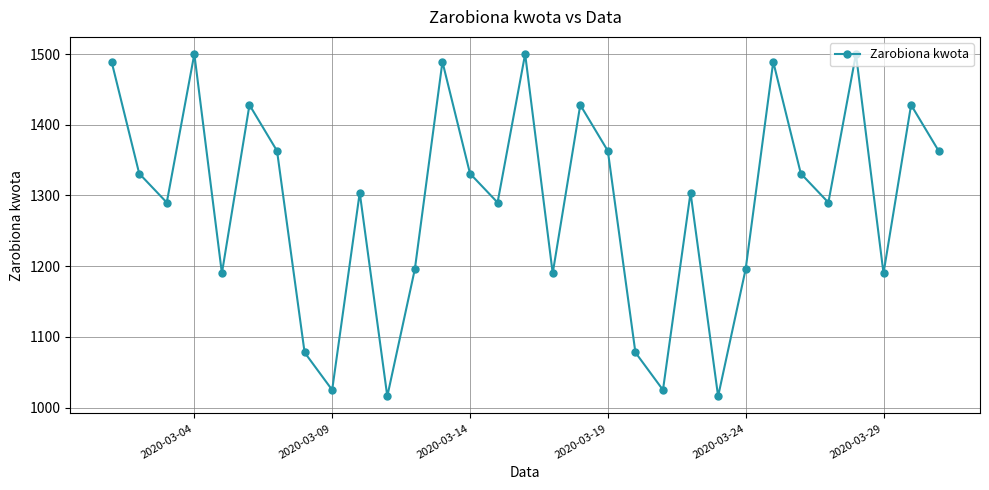

True or false: there are more than 1 points higher than both neighbors.

True